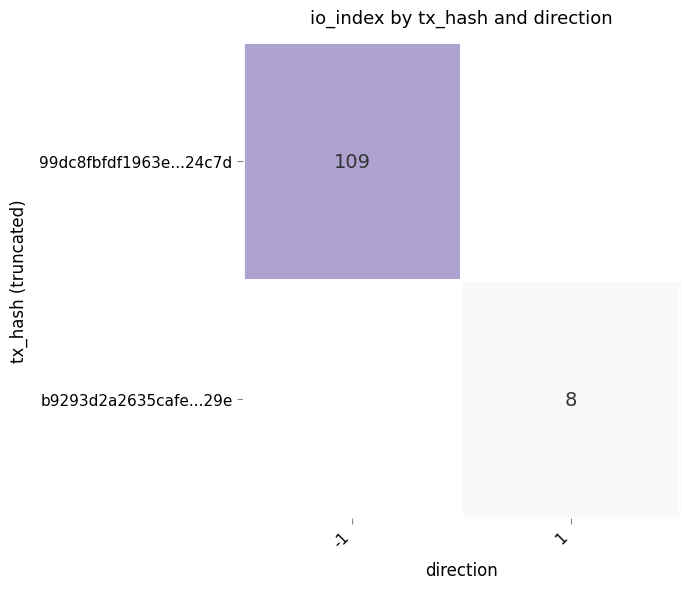

True or false: b9293d2a2635cafe...29e has a value of 8 at 1.

True